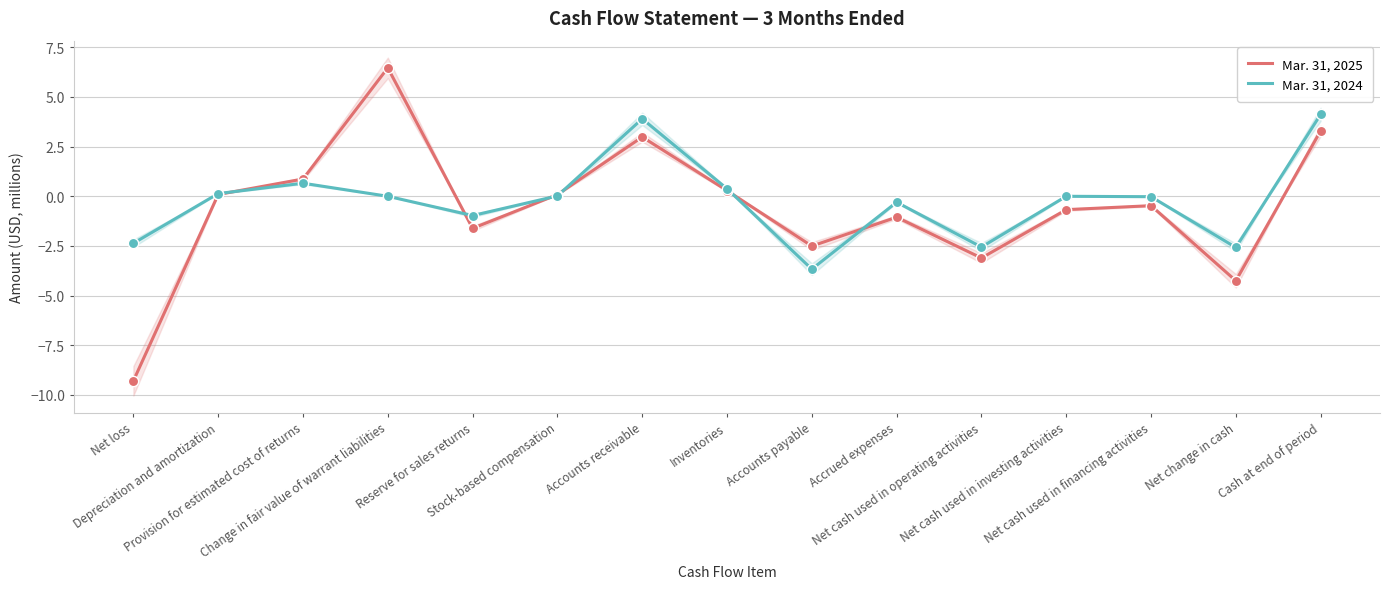

At how many categories does at least one series exceed 1?

3